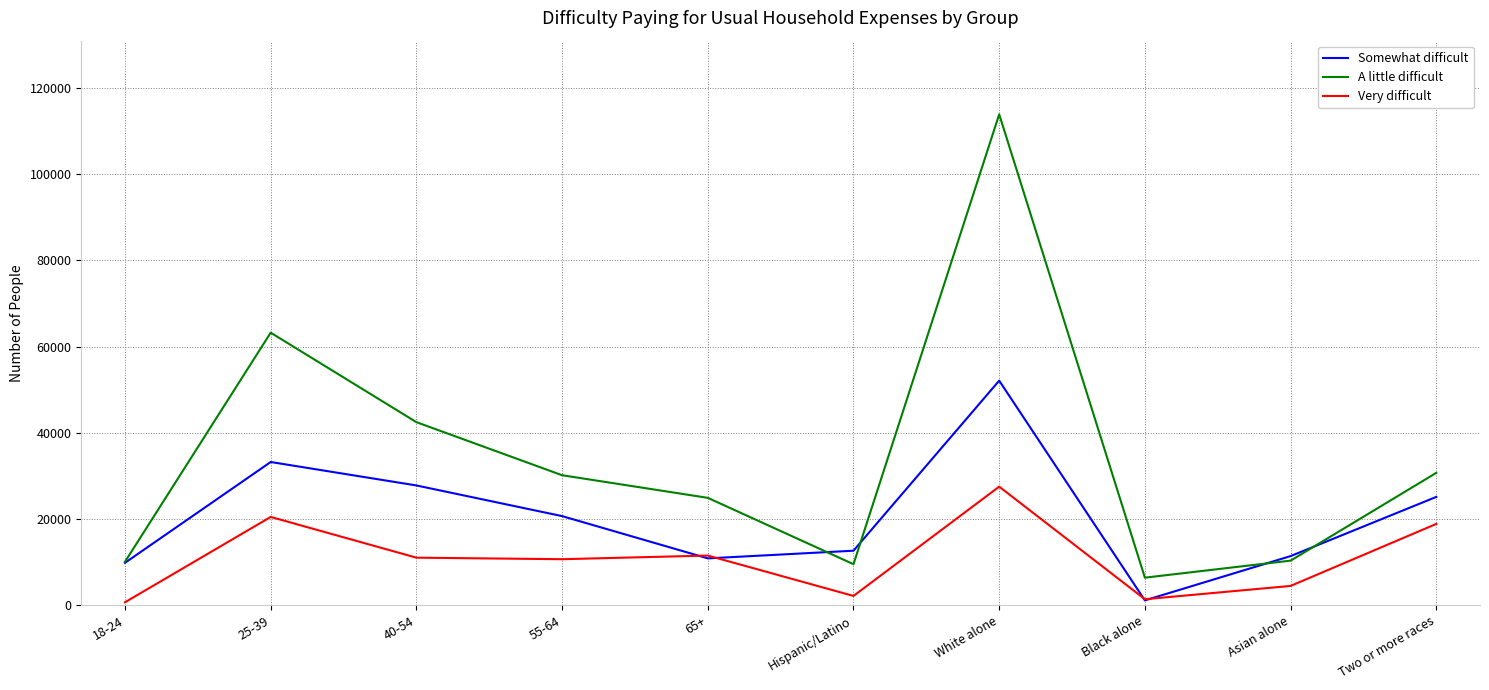

How many values in the Very difficult series are below 11051?

5